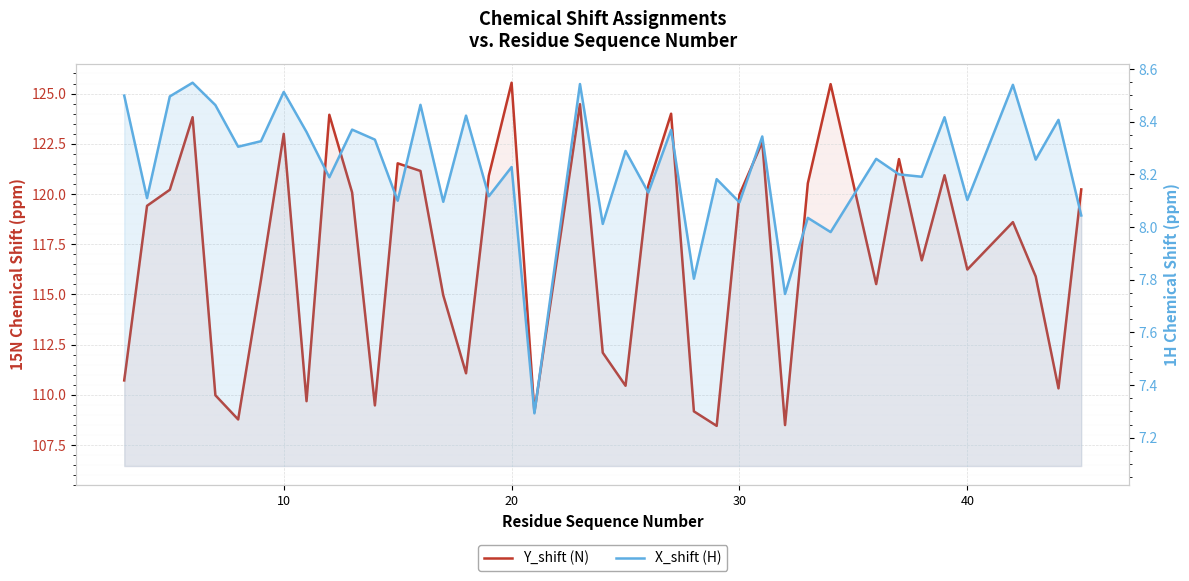

Reading right to left, list all the values displayed in this chart.

Y_shift (N): 120.2	110.3	115.9	118.6	116.2	120.9	116.7	121.7	115.5	125.5	120.5	108.5	122.6	120.0	108.4	109.2	124.0	120.4	110.4	112.1	124.5	109.1	125.5	120.9	111.1	115.0	121.1	121.5	109.5	120.1	123.9	109.7	123.0	115.7	108.8	110.0	123.8	120.2	119.4	110.7
X_shift (H): 8.0	8.4	8.3	8.5	8.1	8.4	8.2	8.2	8.3	8.0	8.0	7.7	8.3	8.1	8.2	7.8	8.4	8.1	8.3	8.0	8.5	7.3	8.2	8.1	8.4	8.1	8.5	8.1	8.3	8.4	8.2	8.4	8.5	8.3	8.3	8.5	8.5	8.5	8.1	8.5